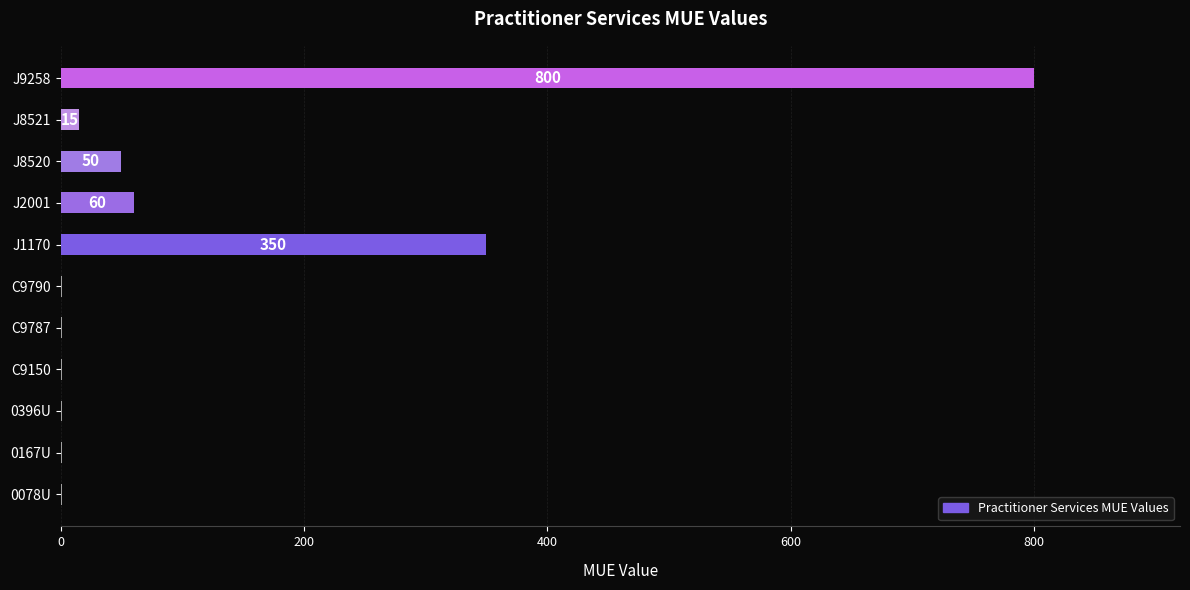

True or false: the data shows 15 at J8521.

True